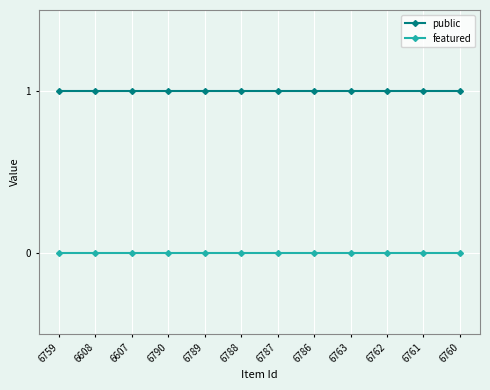

What is the label of the 1st point from the right?

6760